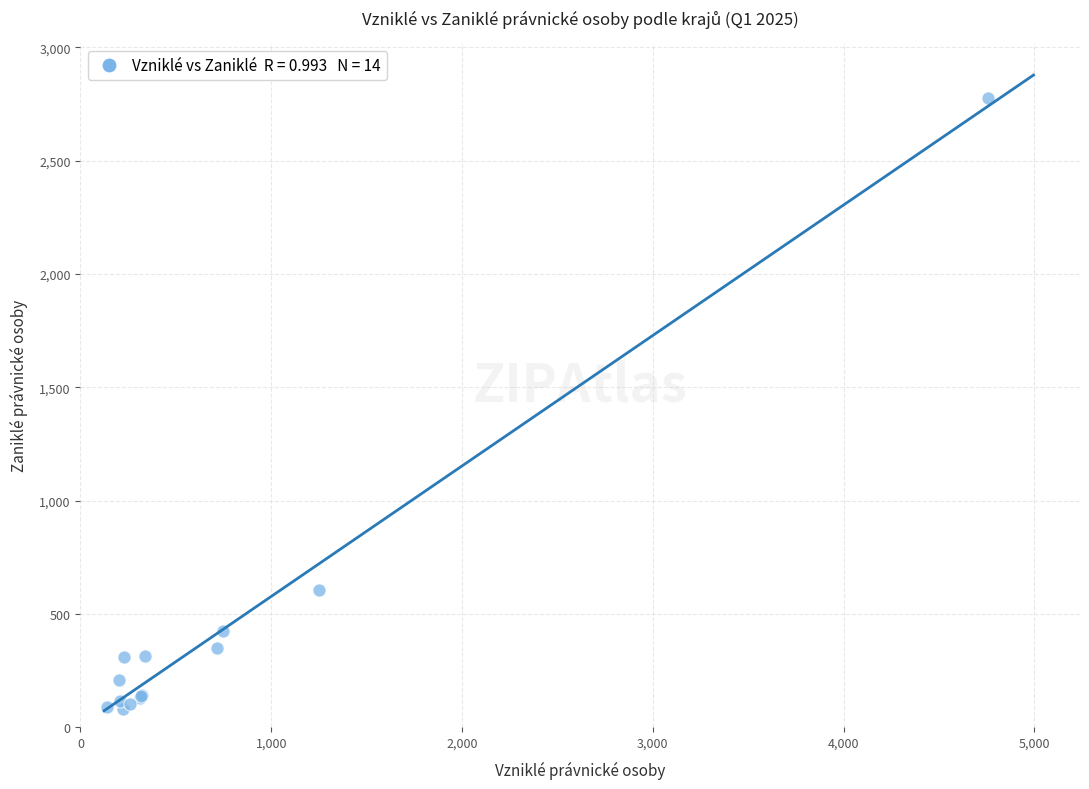

What Y value in the scatter plot is closest to 1428?

607